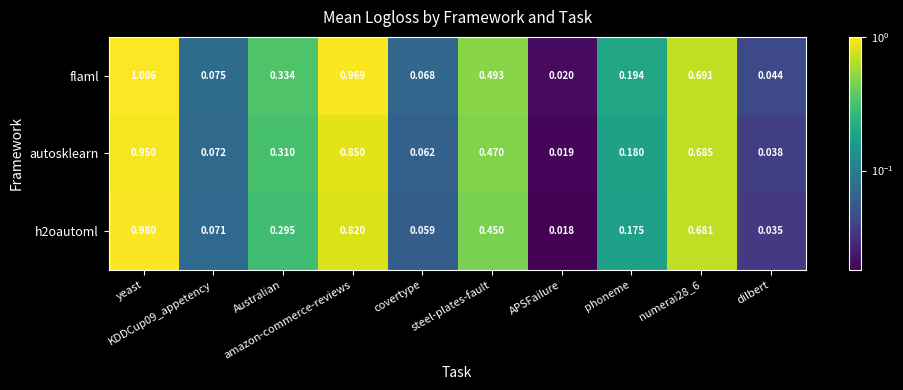

Which series has the largest total across all categories?

flaml